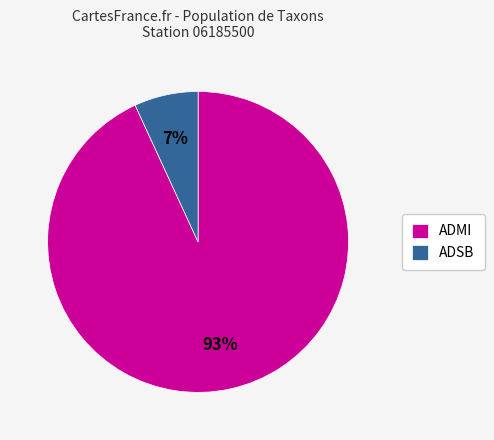

Do ADMI and ADSB together represent more than half of the pie?

Yes